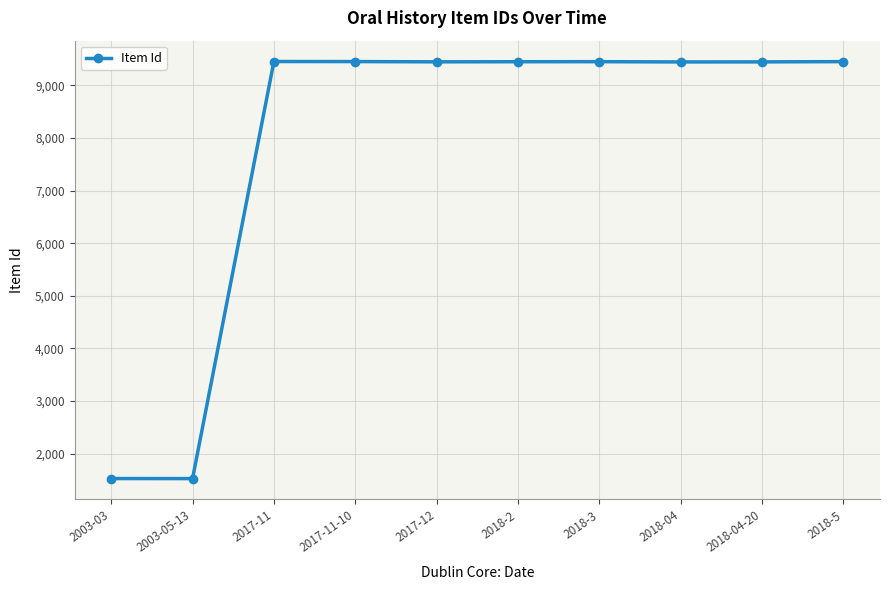

What is the greatest value displayed?

9452